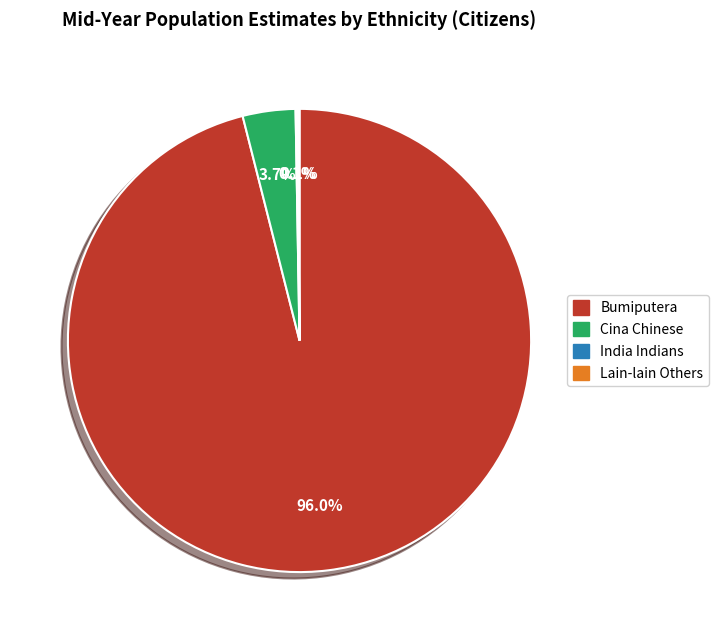

Combined, do Cina Chinese and Bumiputera account for over 50%?

Yes